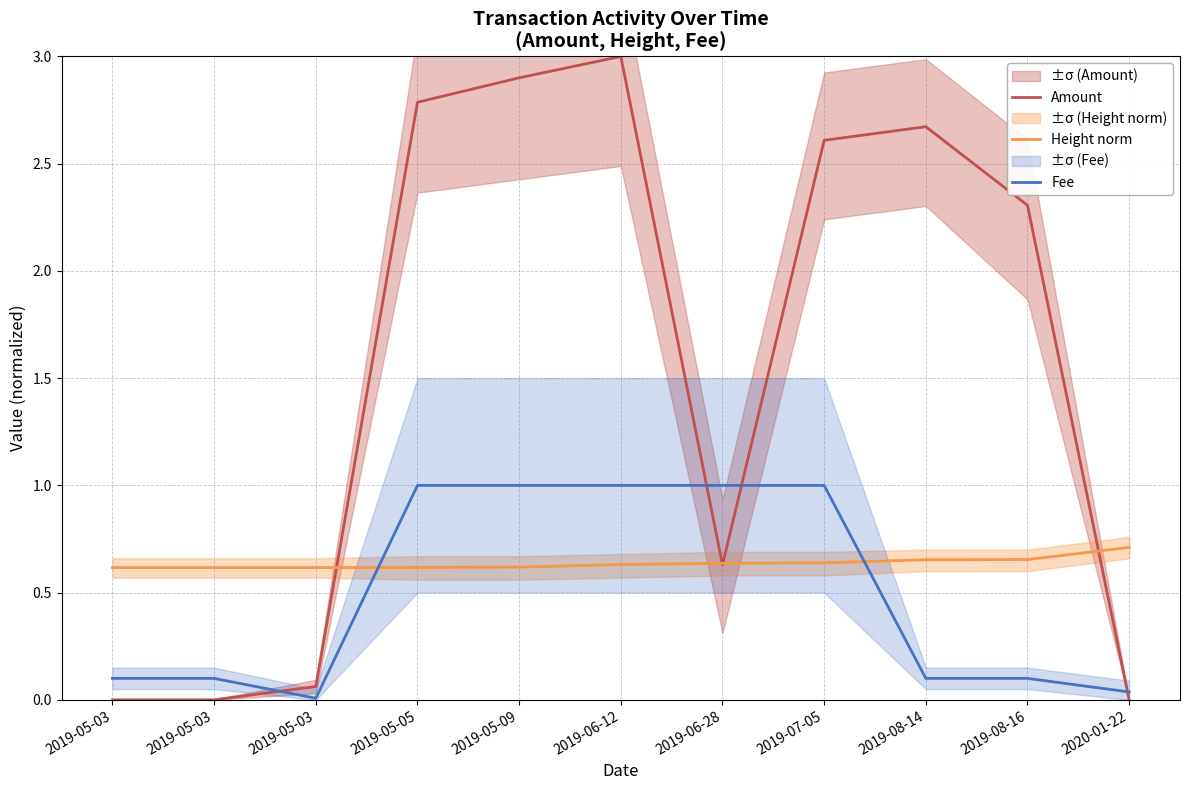

At which category does Fee reach its first local valley?

2019-05-03